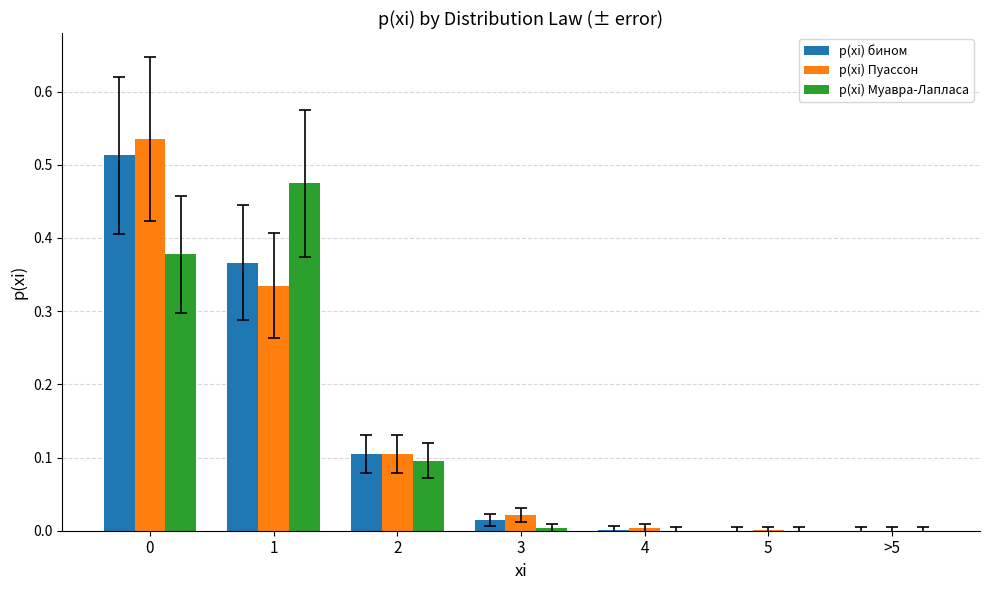

Between 0 and >5, which series saw the biggest shift?

p(xi) Пуассон